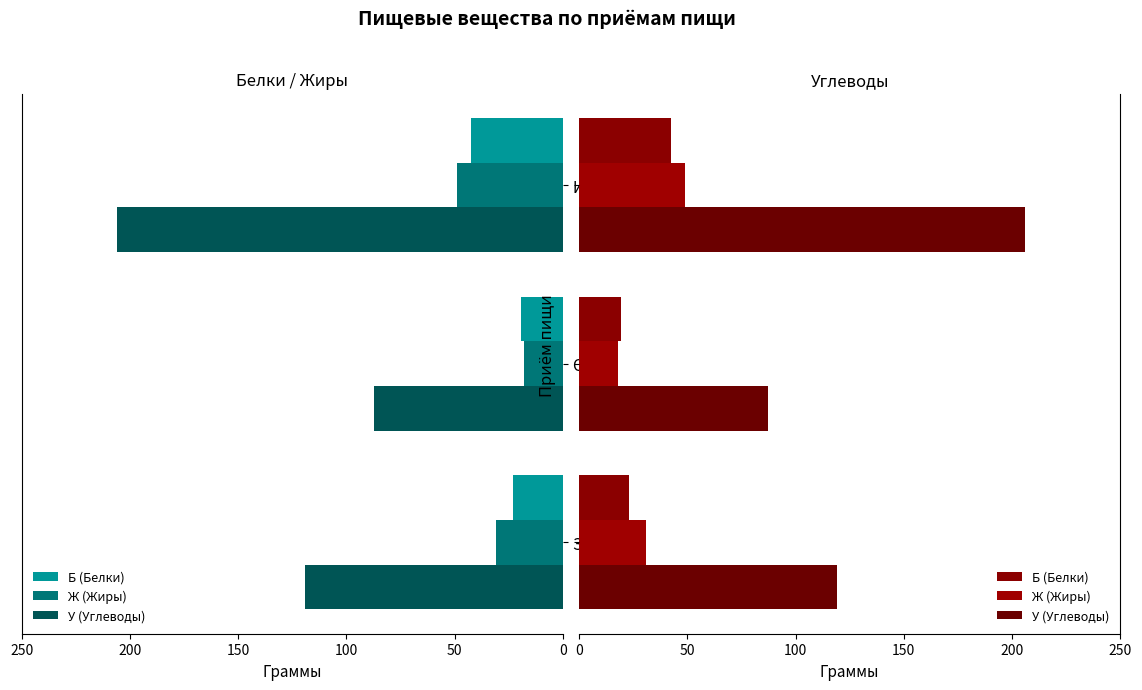

Read the У (Углеводы) value at Завтрак.

118.9